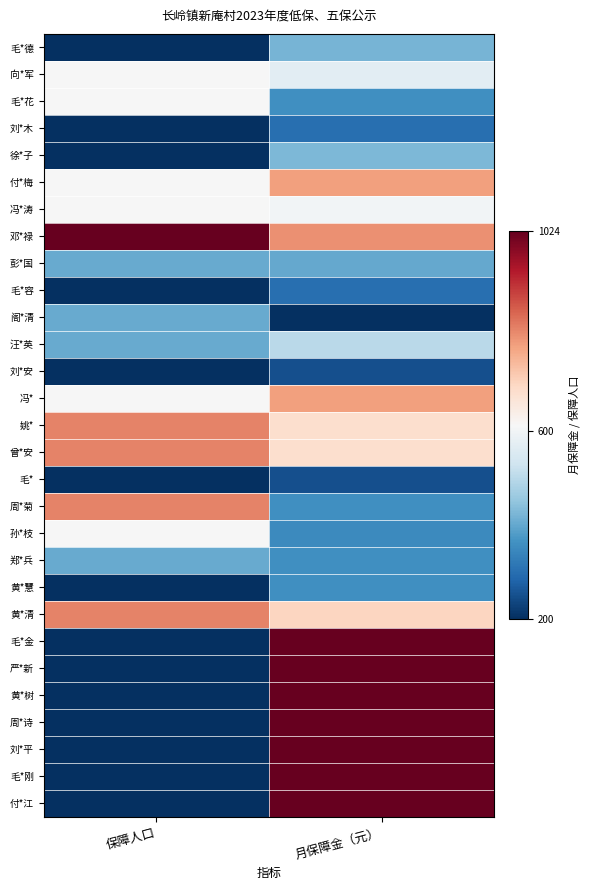

Reading left to right, extract all data points from this chart.

毛*德: 保障人口=0.0	月保障金（元）=0.3
向*军: 保障人口=0.5	月保障金（元）=0.4
毛*花: 保障人口=0.5	月保障金（元）=0.2
刘*木: 保障人口=0.0	月保障金（元）=0.1
徐*子: 保障人口=0.0	月保障金（元）=0.3
付*梅: 保障人口=0.5	月保障金（元）=0.7
冯*涛: 保障人口=0.5	月保障金（元）=0.5
邓*禄: 保障人口=1.0	月保障金（元）=0.7
彭*国: 保障人口=0.2	月保障金（元）=0.2
毛*容: 保障人口=0.0	月保障金（元）=0.1
阁*清: 保障人口=0.2	月保障金（元）=0.0
汪*英: 保障人口=0.2	月保障金（元）=0.4
刘*安: 保障人口=0.0	月保障金（元）=0.1
冯*: 保障人口=0.5	月保障金（元）=0.7
姚*: 保障人口=0.7	月保障金（元）=0.6
曾*安: 保障人口=0.7	月保障金（元）=0.6
毛*: 保障人口=0.0	月保障金（元）=0.1
周*菊: 保障人口=0.7	月保障金（元）=0.2
孙*枝: 保障人口=0.5	月保障金（元）=0.2
郑*兵: 保障人口=0.2	月保障金（元）=0.2
黄*慧: 保障人口=0.0	月保障金（元）=0.2
黄*清: 保障人口=0.7	月保障金（元）=0.6
毛*金: 保障人口=0.0	月保障金（元）=1.0
严*新: 保障人口=0.0	月保障金（元）=1.0
黄*树: 保障人口=0.0	月保障金（元）=1.0
周*诗: 保障人口=0.0	月保障金（元）=1.0
刘*平: 保障人口=0.0	月保障金（元）=1.0
毛*刚: 保障人口=0.0	月保障金（元）=1.0
付*江: 保障人口=0.0	月保障金（元）=1.0